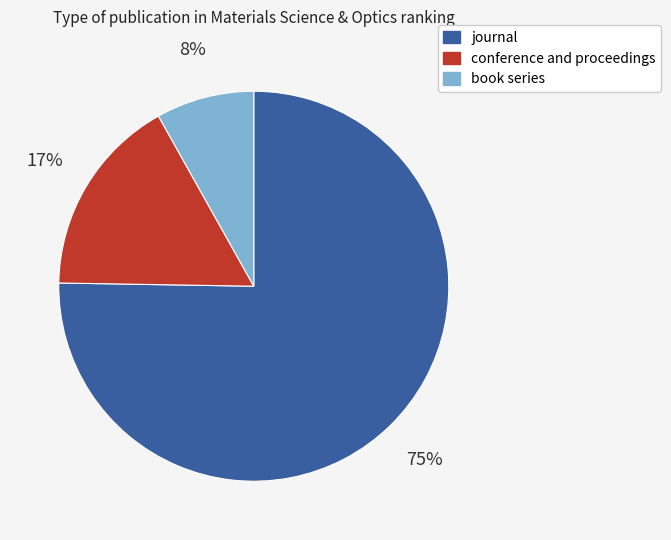

Is conference and proceedings the majority of the pie?

No